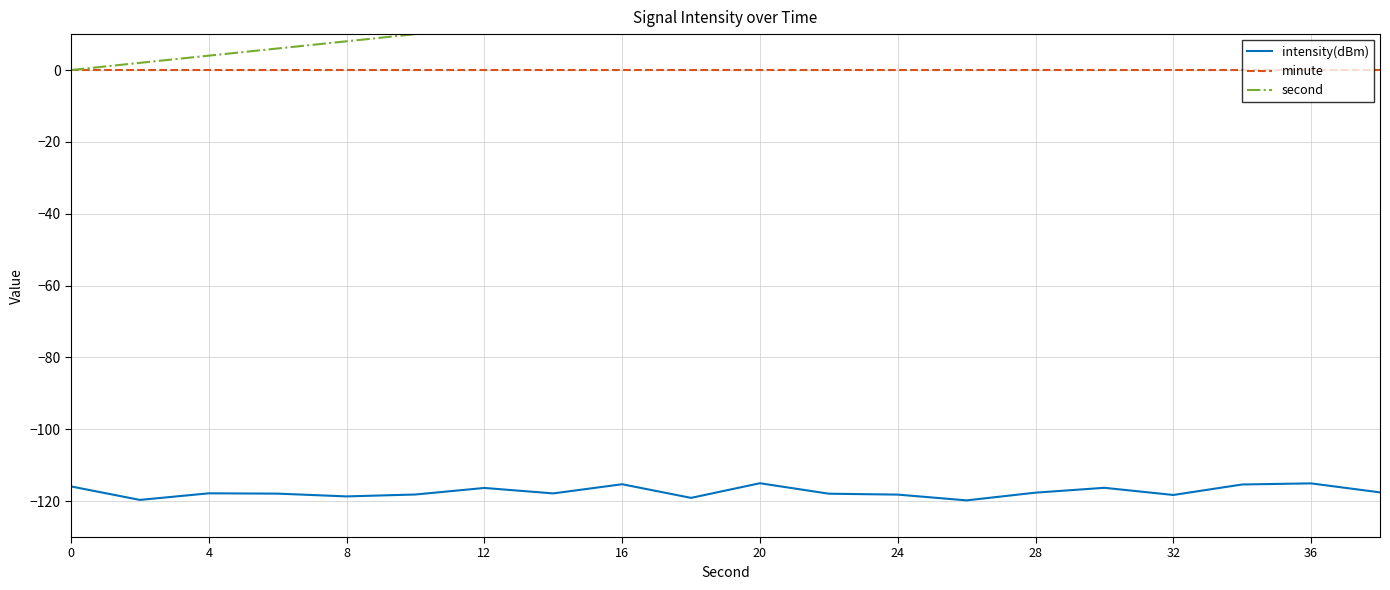

The minute series shows 0.0 at 20. True or false?

True